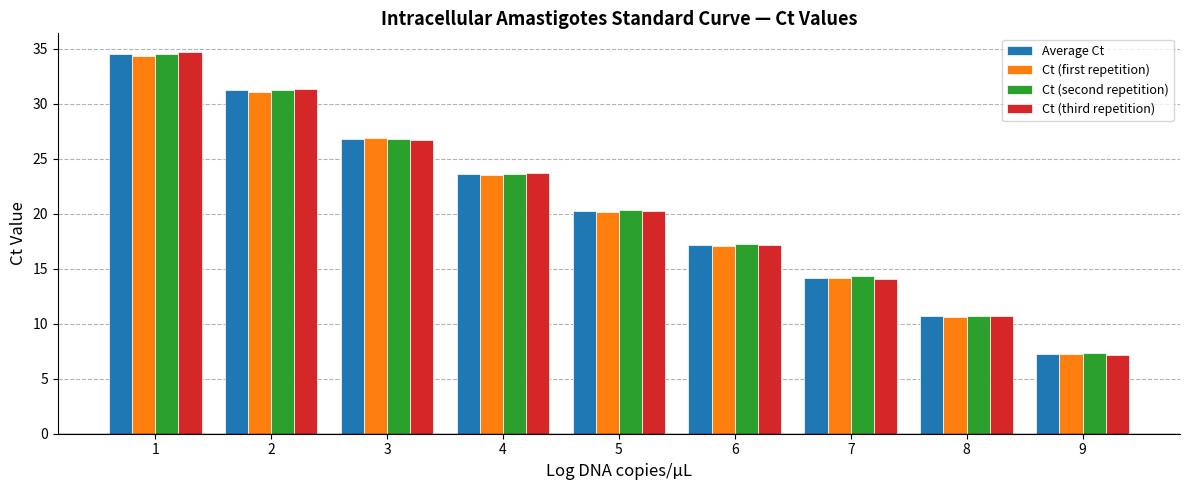

Rank the categories by Ct (first repetition) value from lowest to highest.

9, 8, 7, 6, 5, 4, 3, 2, 1